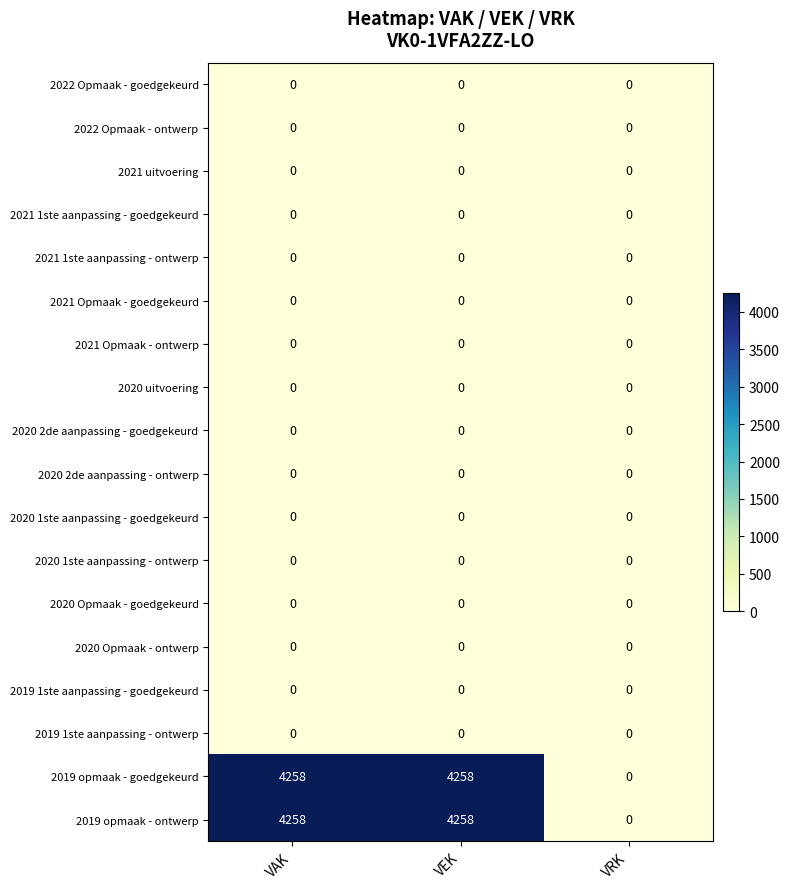

What is the total value across all series at VAK?

8516